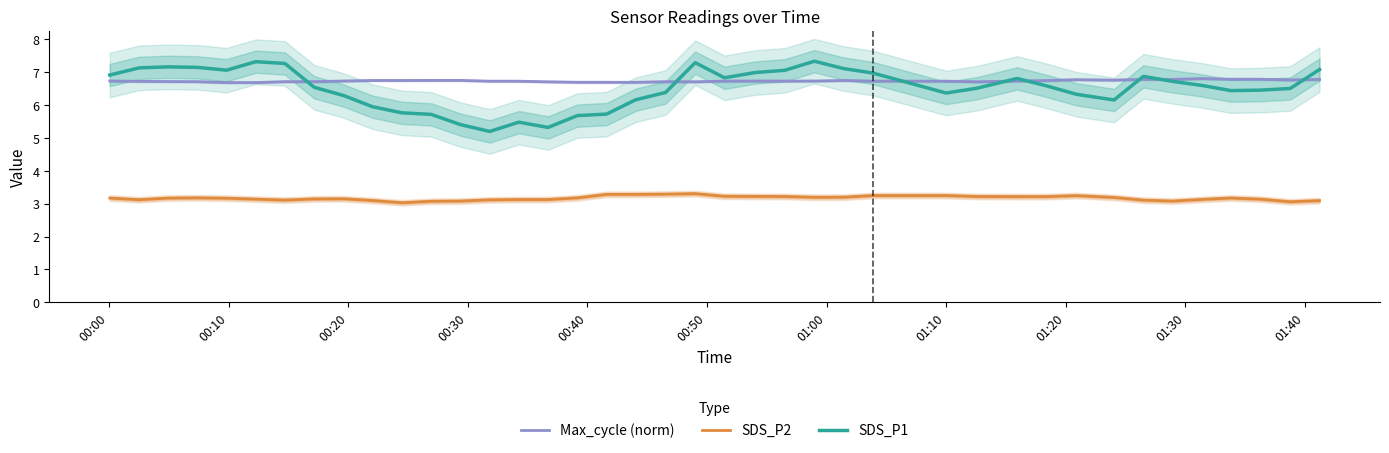

What is the minimum value for SDS_P1?

5.2